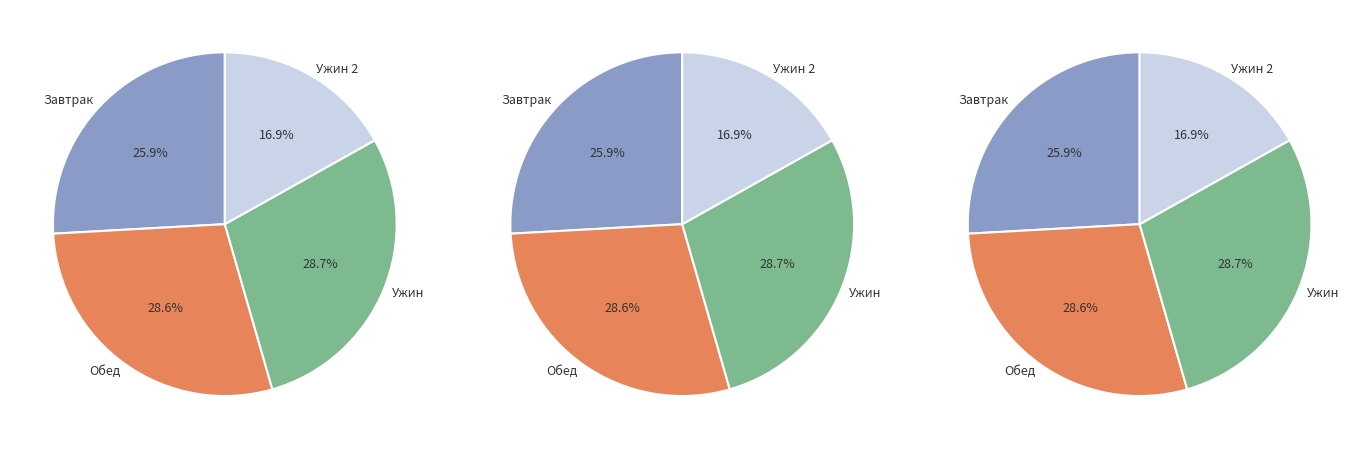

The Обед slice represents 29% of the pie. True or false?

True